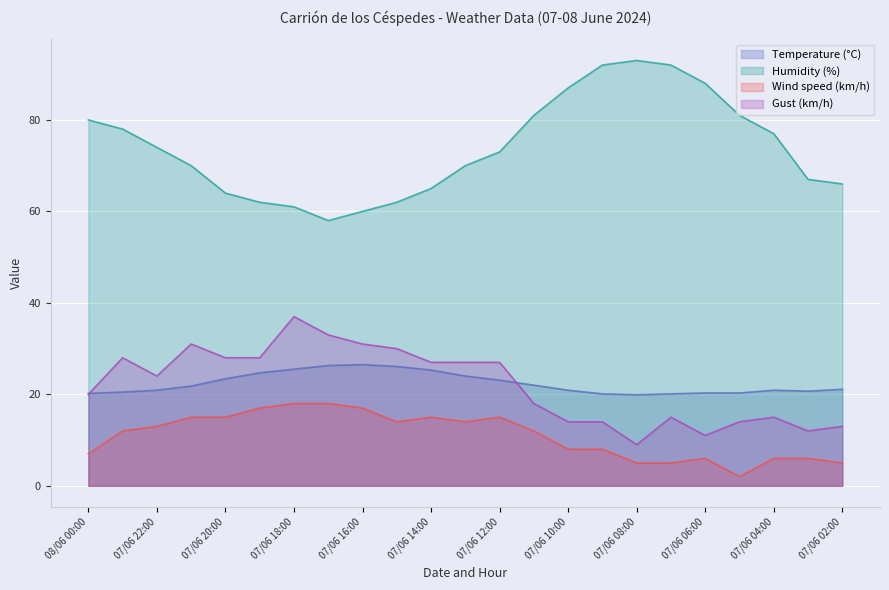

True or false: Wind speed (km/h) and Temperature (°C) cross at least once.

False